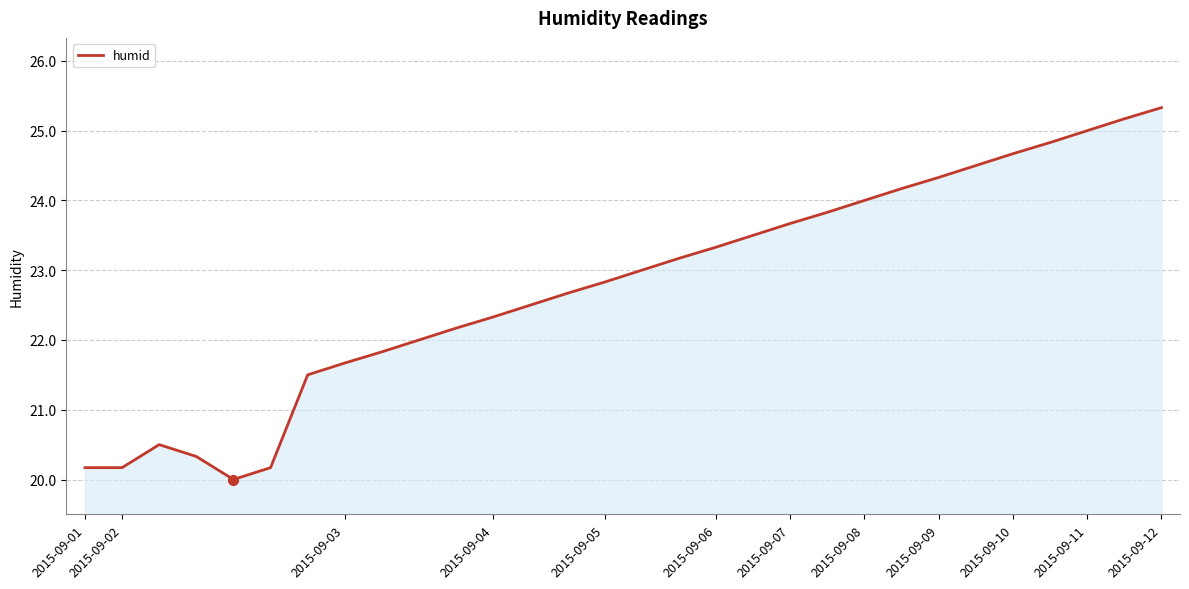

What is the smallest value displayed?

20.0